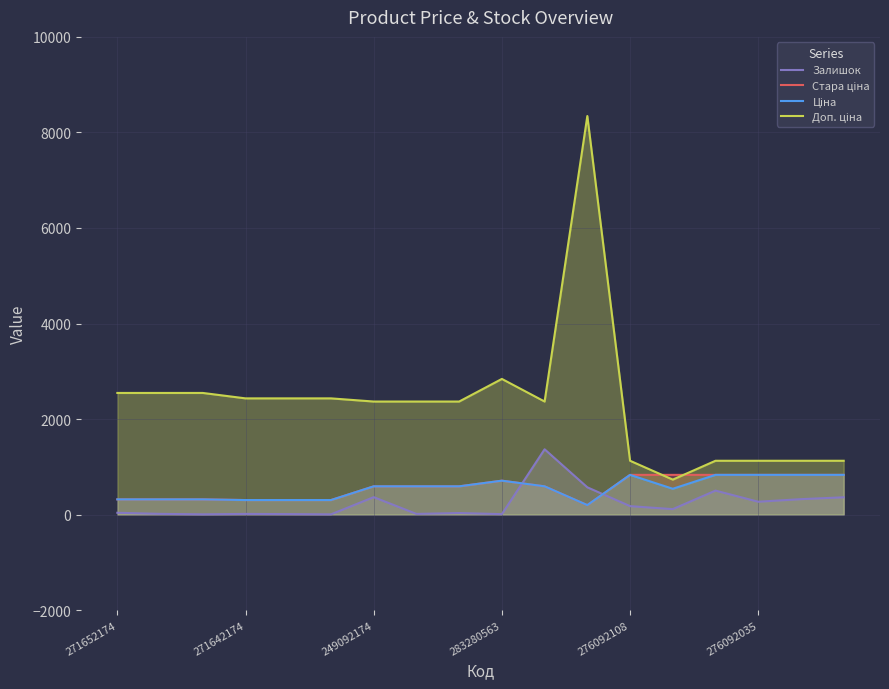

Where is Ціна nearest to the value 515?

13